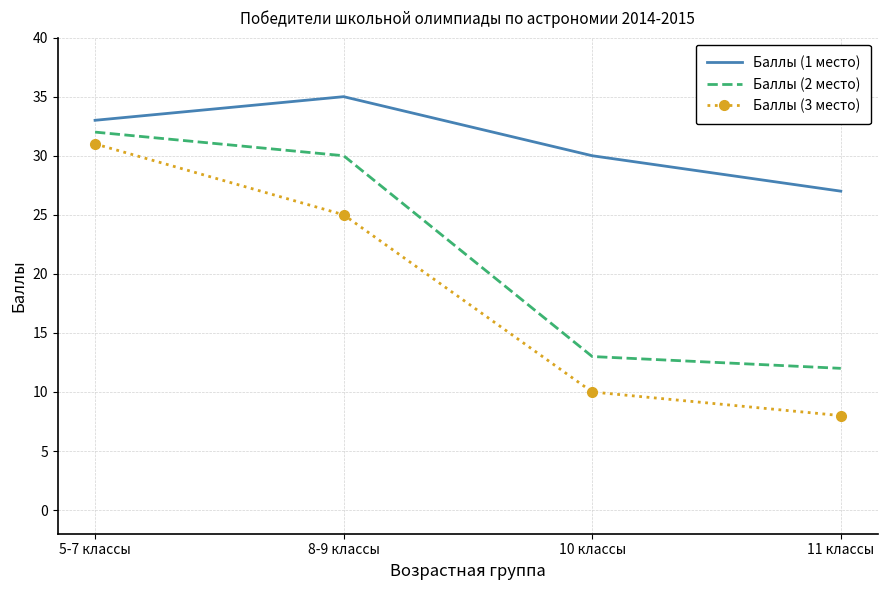

What is the difference between the maximum and minimum values in the Баллы (2 место) series?

20